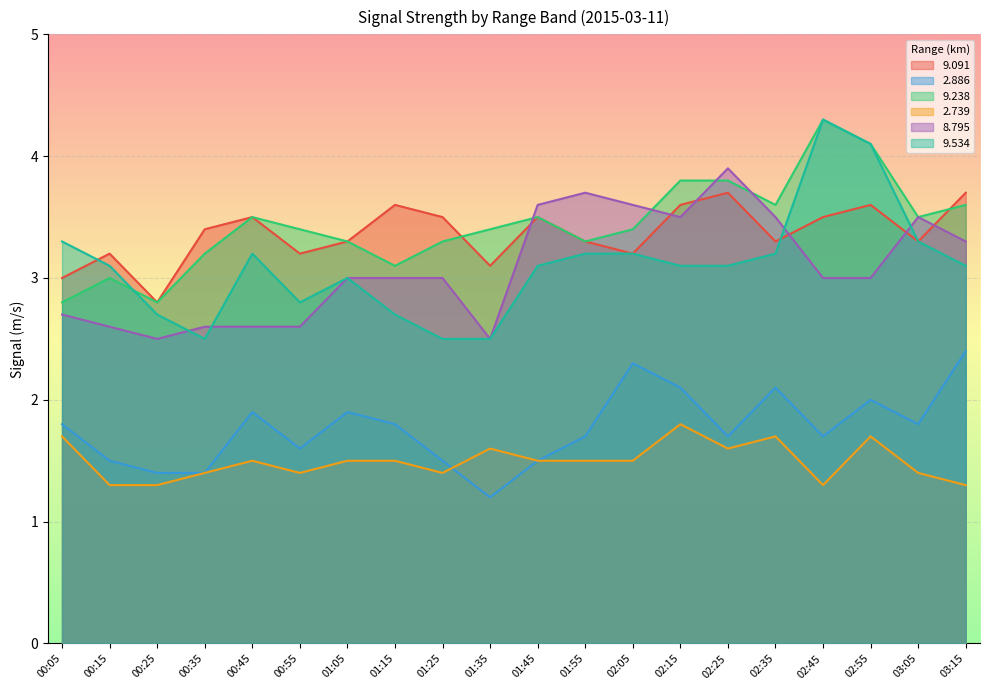

Which series has the largest total across all categories?

9.238